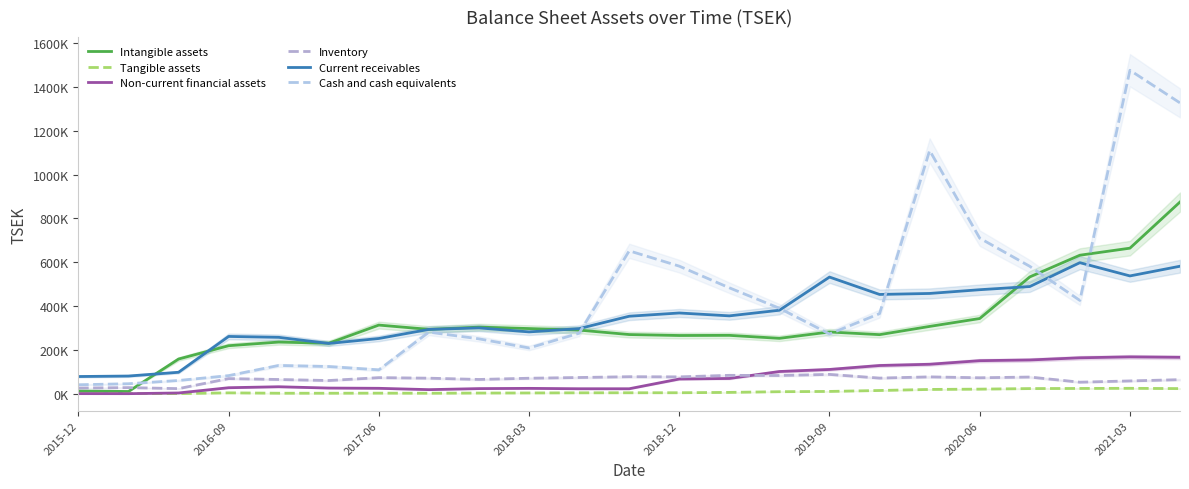

At how many categories does at least one series exceed 377425?

12